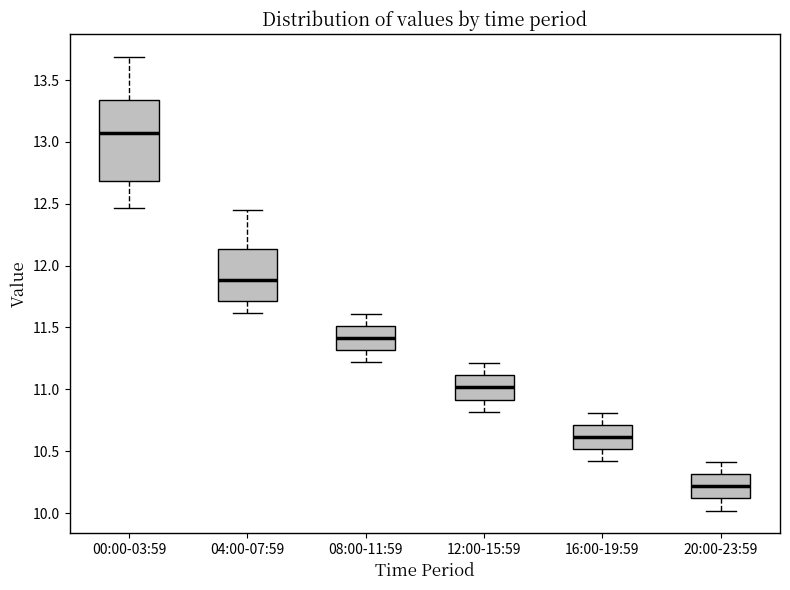

Which box has the lowest median line?

20:00-23:59